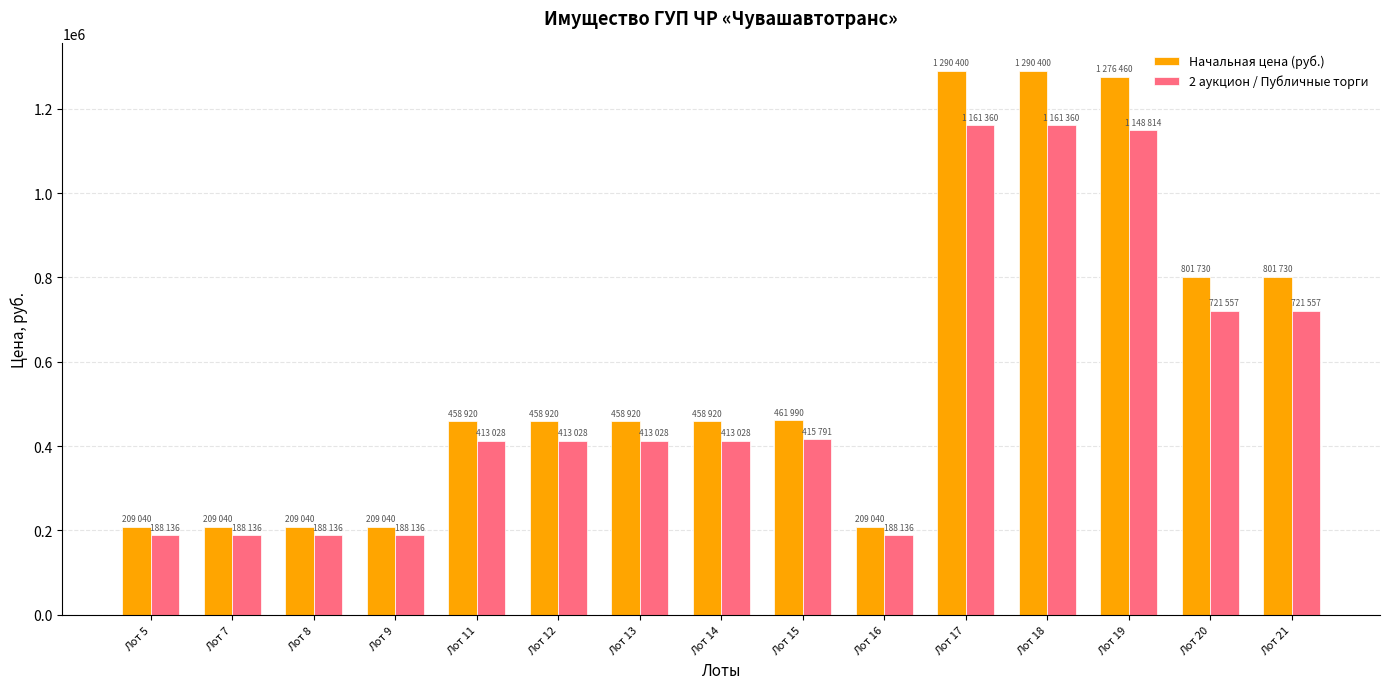

What is the value of the Начальная цена (руб.) bar at the 15th from the left?

801730